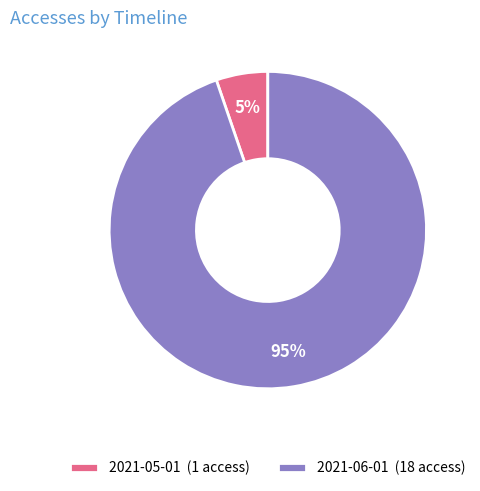

Between 2021-06-01 and 2021-05-01, which is larger?

2021-06-01